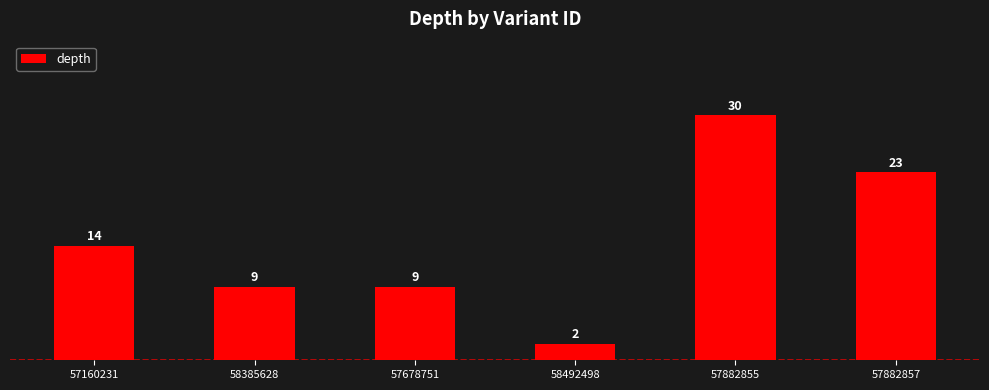

At which category does the chart reach its minimum across all series?

58492498